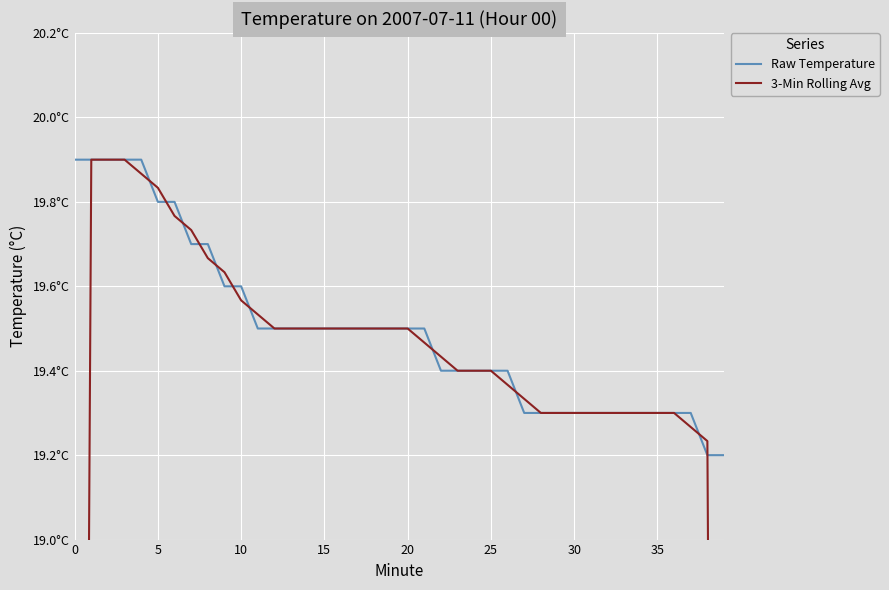

How many lines are shown in the chart?

2